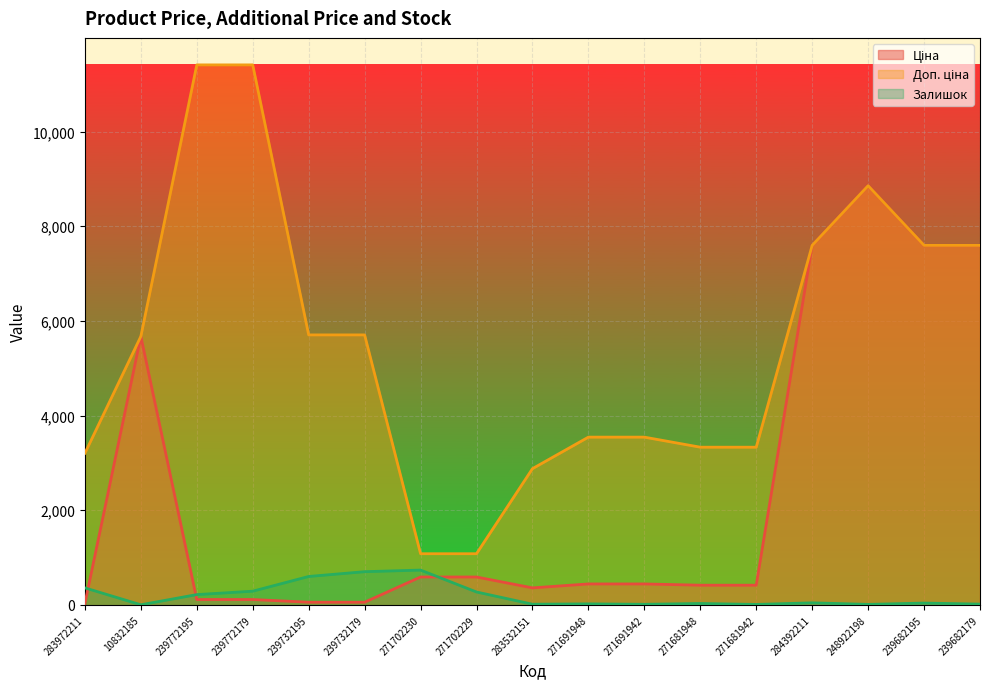

What is the minimum value shown in the chart?

3.0